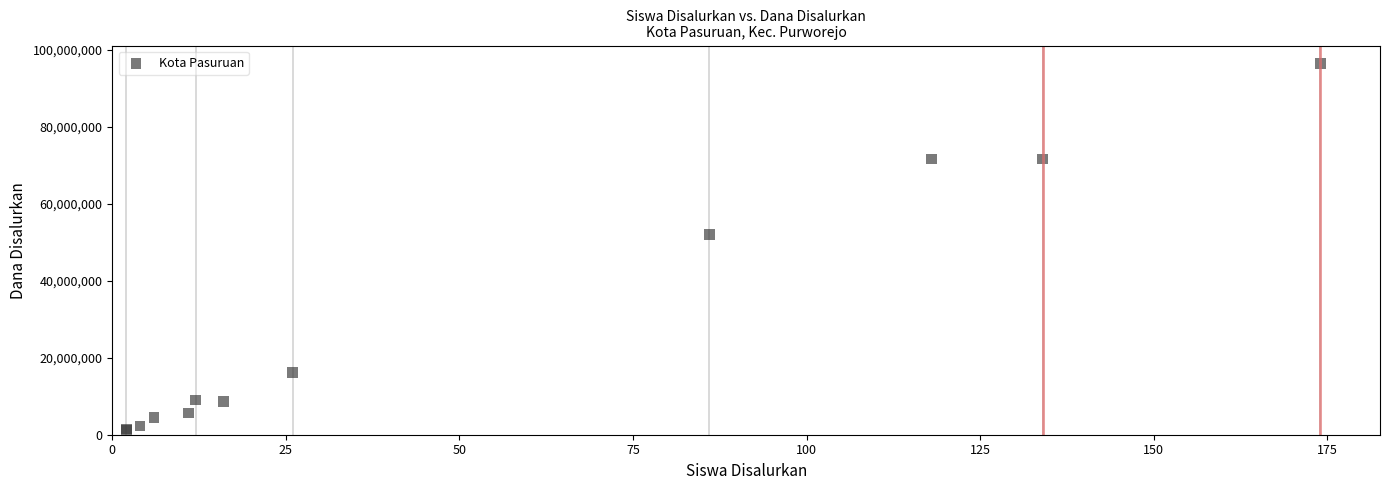

What Y value in the scatter plot is closest to 48750000?

52125000